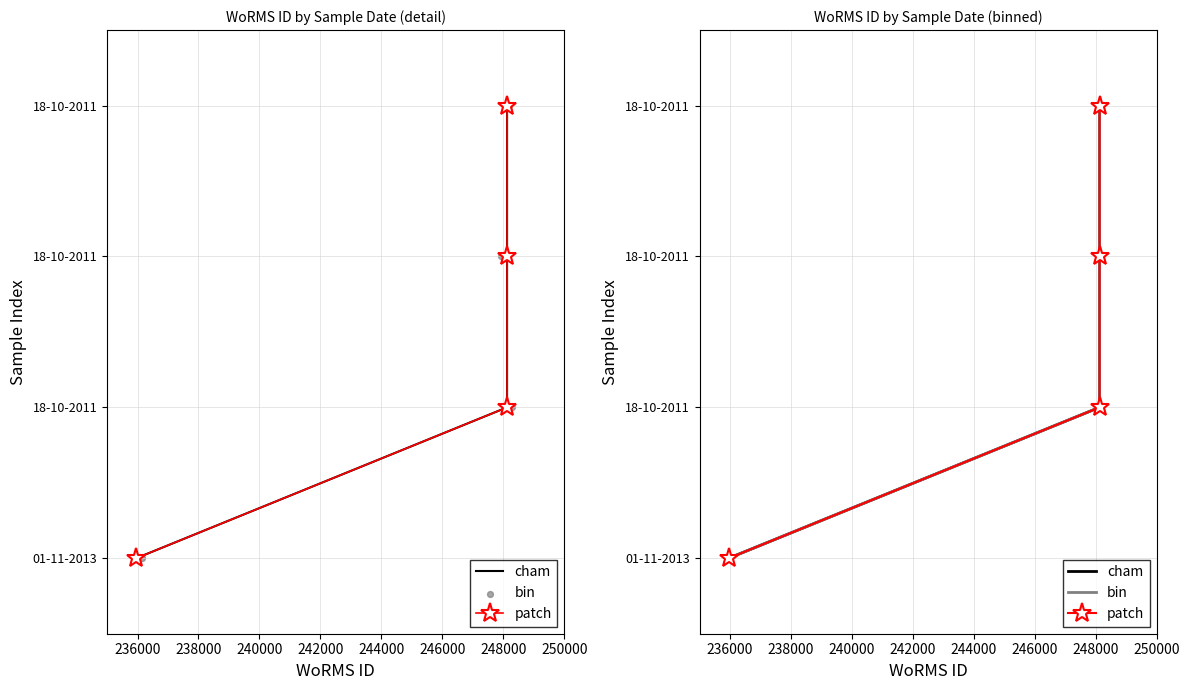

Which series has the largest Y range (max minus min)?

cham